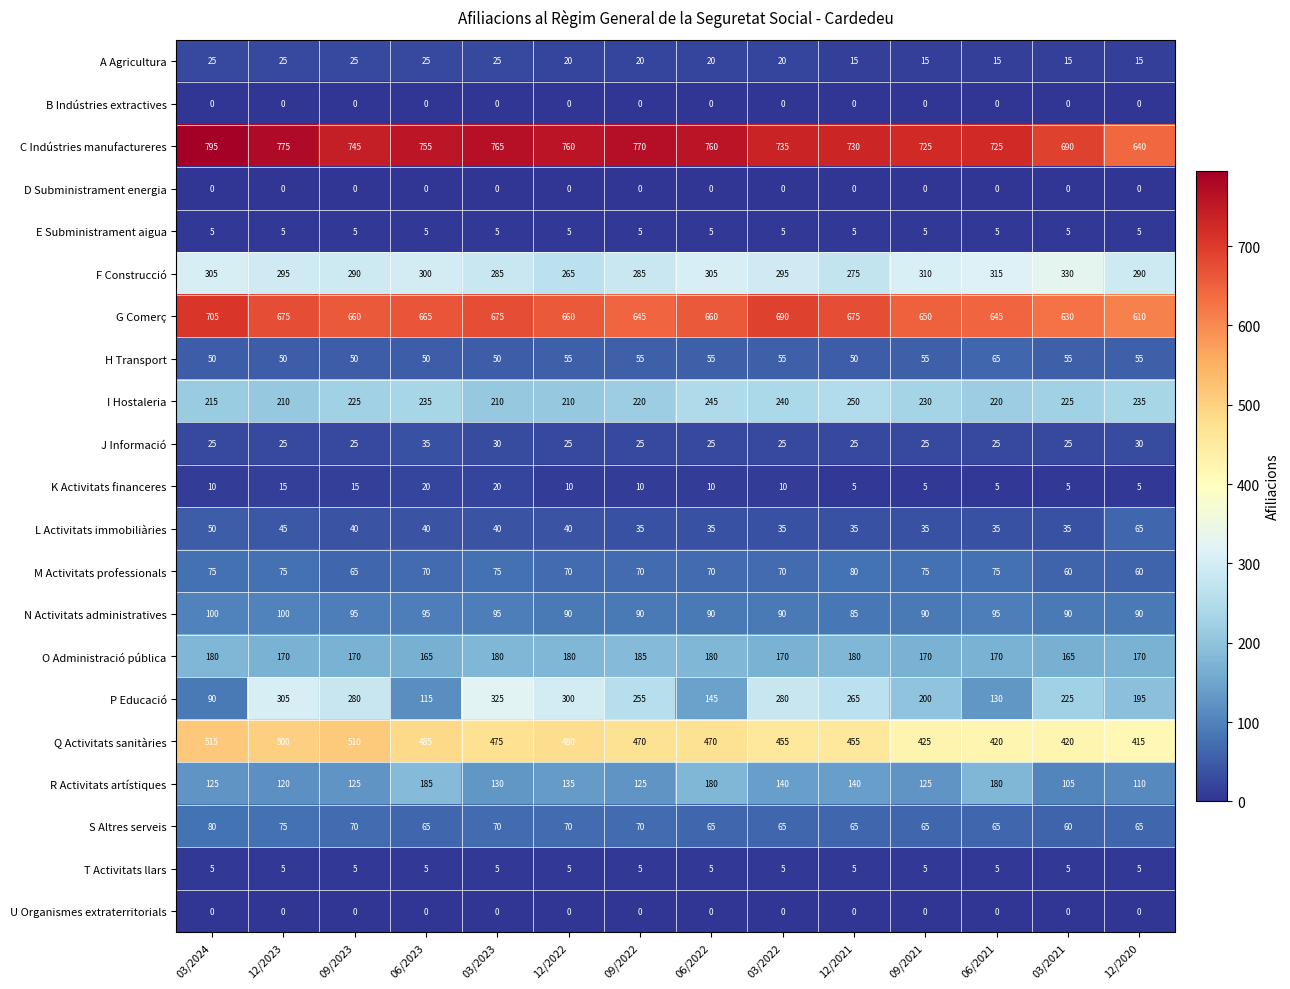

Count the number of data series in this chart.

21